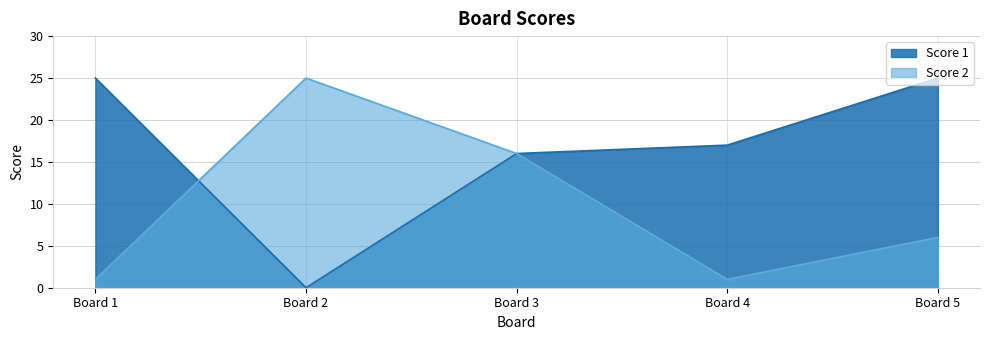

What is the sum of all Score 1 values?

83